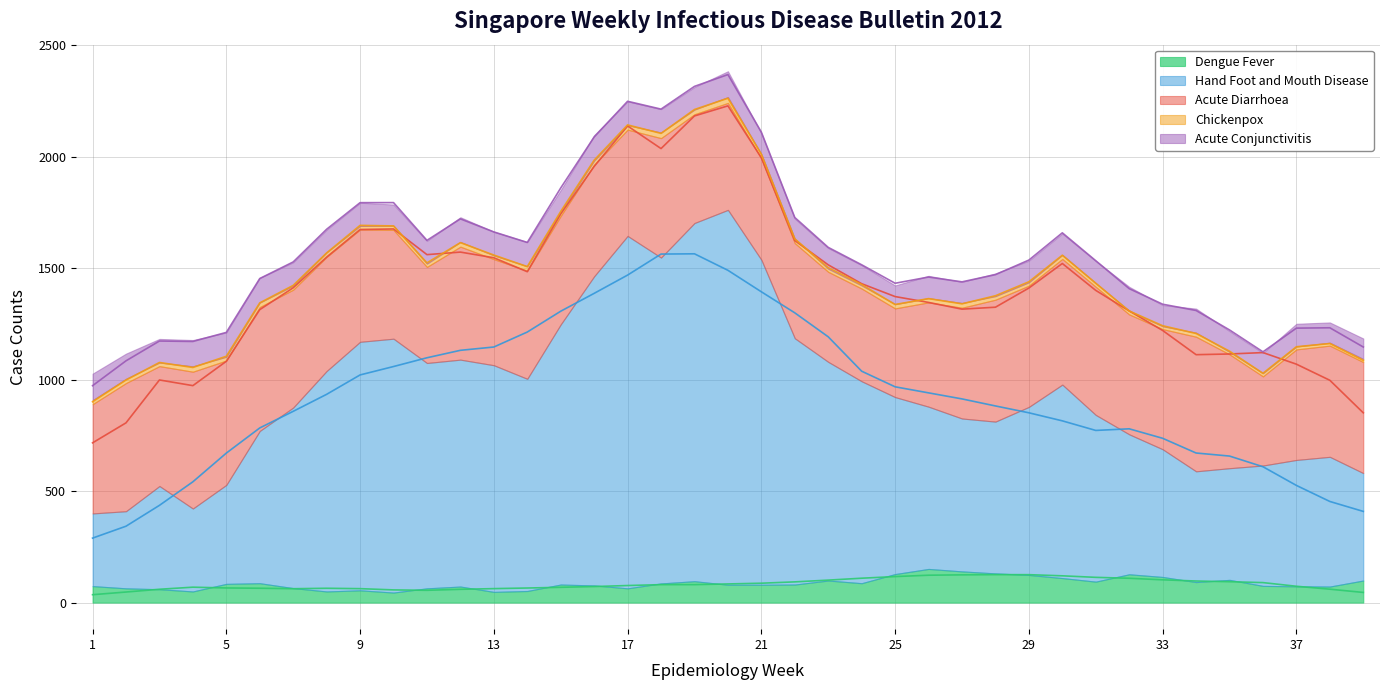

Is it true that Acute Diarrhoea equals 398 at 25?

True